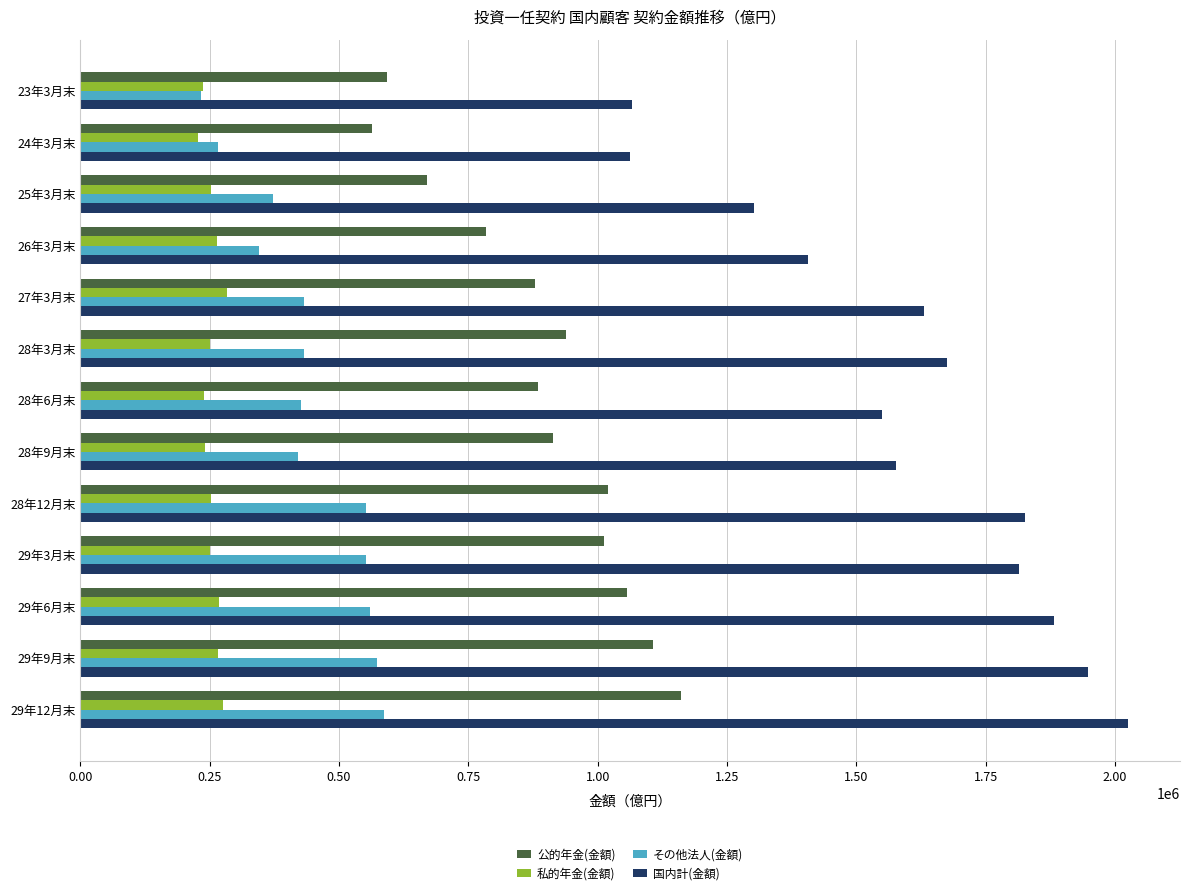

List the series in order of their peak value, lowest first.

私的年金(金額), その他法人(金額), 公的年金(金額), 国内計(金額)